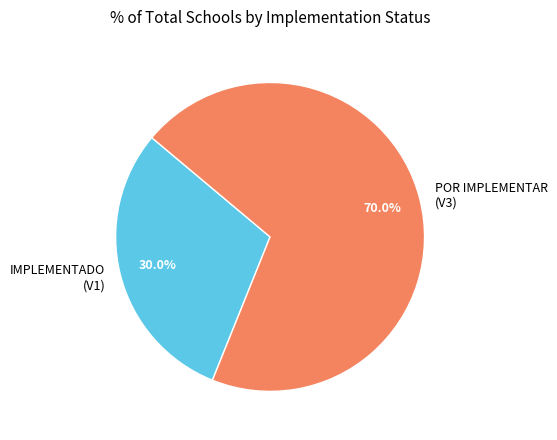

What is the ratio of the value at POR IMPLEMENTAR (V3) to the value at IMPLEMENTADO (V1)?

2.3